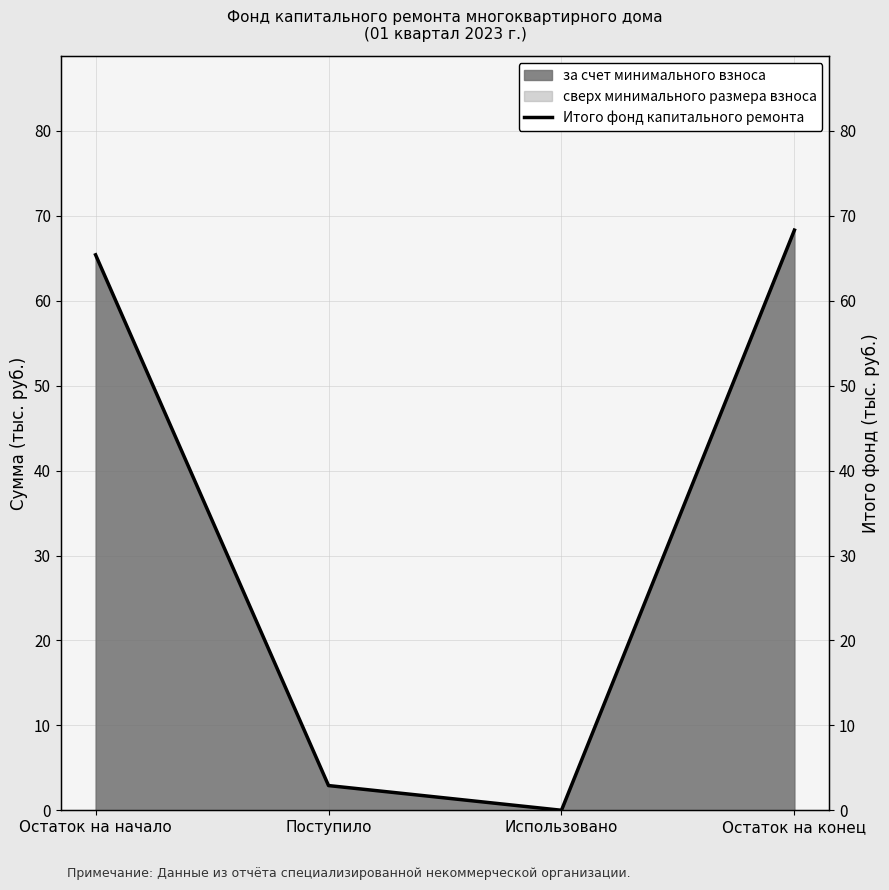

How many values are above zero?

3